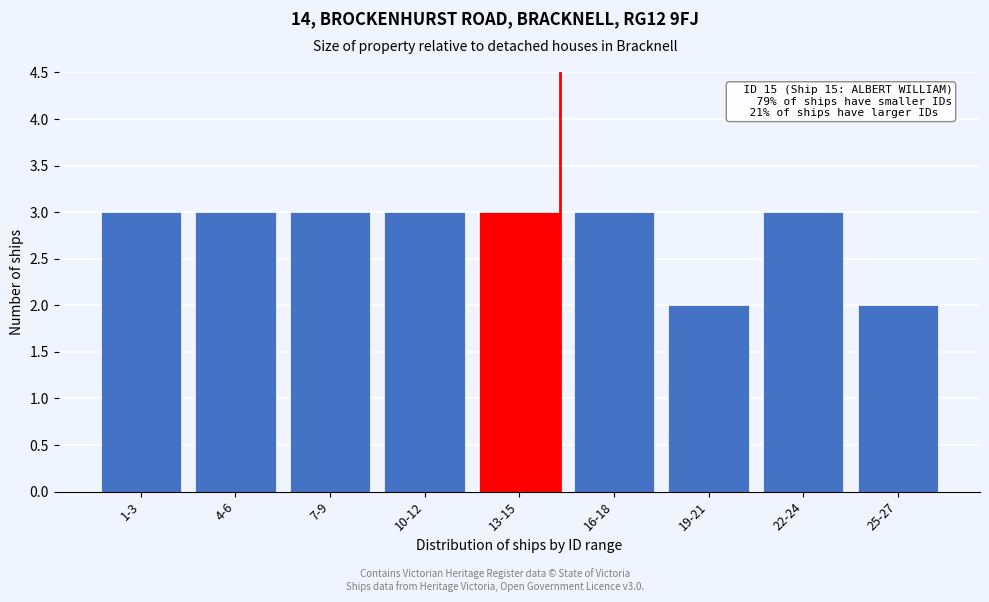

Reading right to left, extract all data points from this chart.

25-27=2	22-24=3	19-21=2	16-18=3	13-15=3	10-12=3	7-9=3	4-6=3	1-3=3